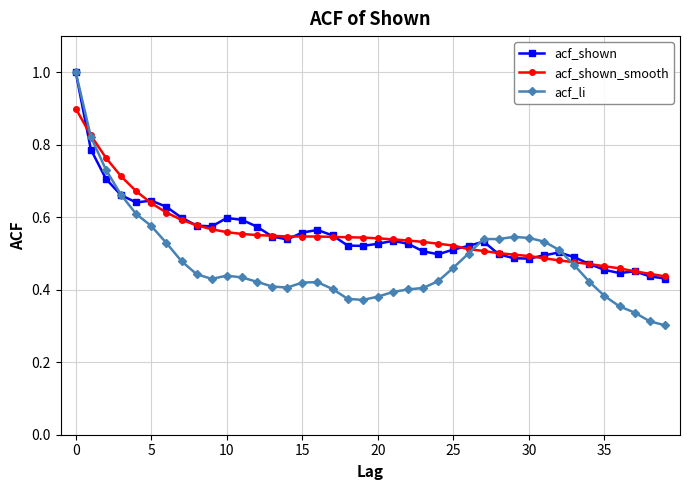

Which series has the widest spread of values?

acf_li